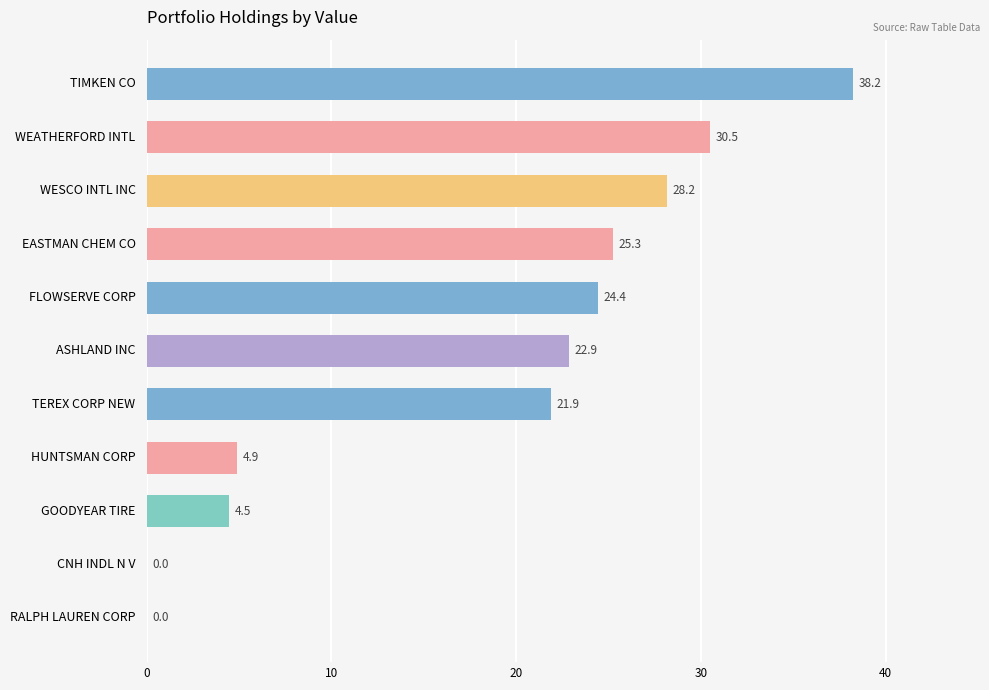

What is the sum of the values at TEREX CORP NEW and WESCO INTL INC?

50.1